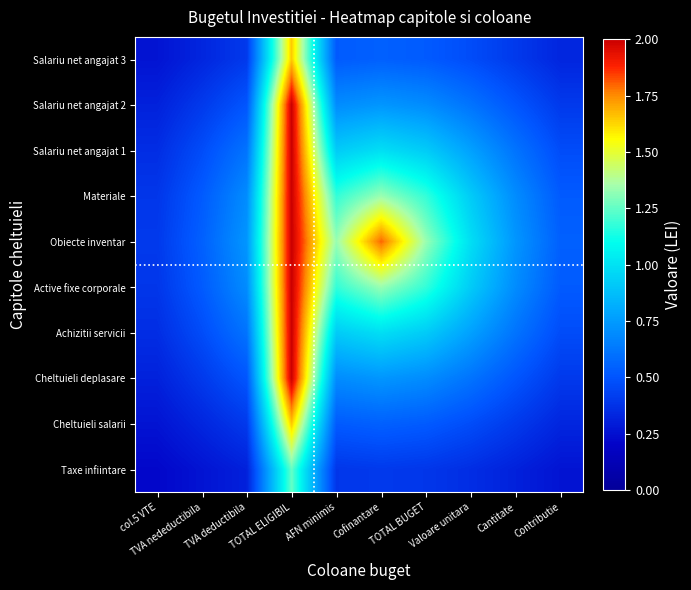

Reading left to right, list all the values displayed in this chart.

Taxe infiintare: col.5 VTE=0.2	TVA nedeductibila=0.3	TVA deductibila=0.3	TOTAL ELIGIBIL=1.3	AFN minimis=0.4	Cofinantare=0.4	TOTAL BUGET=0.4	Valoare unitara=0.4	Cantitate=0.3	Contributie=0.3
Cheltuieli salarii: col.5 VTE=0.3	TVA nedeductibila=0.3	TVA deductibila=0.4	TOTAL ELIGIBIL=1.6	AFN minimis=0.5	Cofinantare=0.5	TOTAL BUGET=0.5	Valoare unitara=0.5	Cantitate=0.4	Contributie=0.3
Cheltuieli deplasare: col.5 VTE=0.3	TVA nedeductibila=0.4	TVA deductibila=0.5	TOTAL ELIGIBIL=2.0	AFN minimis=0.7	Cofinantare=0.7	TOTAL BUGET=0.7	Valoare unitara=0.6	Cantitate=0.5	Contributie=0.4
Achizitii servicii: col.5 VTE=0.4	TVA nedeductibila=0.5	TVA deductibila=0.6	TOTAL ELIGIBIL=2.0	AFN minimis=0.9	Cofinantare=1.0	TOTAL BUGET=0.9	Valoare unitara=0.8	Cantitate=0.6	Contributie=0.5
Active fixe corporale: col.5 VTE=0.4	TVA nedeductibila=0.5	TVA deductibila=0.7	TOTAL ELIGIBIL=2.0	AFN minimis=1.2	Cofinantare=1.3	TOTAL BUGET=1.2	Valoare unitara=0.9	Cantitate=0.7	Contributie=0.5
Obiecte inventar: col.5 VTE=0.4	TVA nedeductibila=0.5	TVA deductibila=0.7	TOTAL ELIGIBIL=2.0	AFN minimis=1.3	Cofinantare=1.8	TOTAL BUGET=1.3	Valoare unitara=1.0	Cantitate=0.7	Contributie=0.5
Materiale: col.5 VTE=0.4	TVA nedeductibila=0.5	TVA deductibila=0.7	TOTAL ELIGIBIL=2.0	AFN minimis=1.2	Cofinantare=1.3	TOTAL BUGET=1.2	Valoare unitara=0.9	Cantitate=0.7	Contributie=0.5
Salariu net angajat 1: col.5 VTE=0.4	TVA nedeductibila=0.5	TVA deductibila=0.6	TOTAL ELIGIBIL=2.0	AFN minimis=0.9	Cofinantare=1.0	TOTAL BUGET=0.9	Valoare unitara=0.8	Cantitate=0.6	Contributie=0.5
Salariu net angajat 2: col.5 VTE=0.3	TVA nedeductibila=0.4	TVA deductibila=0.5	TOTAL ELIGIBIL=2.0	AFN minimis=0.7	Cofinantare=0.7	TOTAL BUGET=0.7	Valoare unitara=0.6	Cantitate=0.5	Contributie=0.4
Salariu net angajat 3: col.5 VTE=0.3	TVA nedeductibila=0.3	TVA deductibila=0.4	TOTAL ELIGIBIL=1.6	AFN minimis=0.5	Cofinantare=0.5	TOTAL BUGET=0.5	Valoare unitara=0.5	Cantitate=0.4	Contributie=0.3